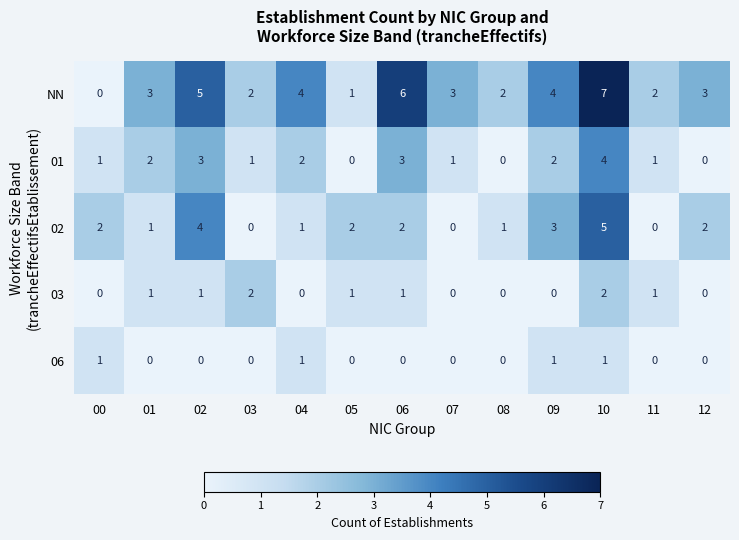

The 01 series shows 2 at 05. True or false?

False